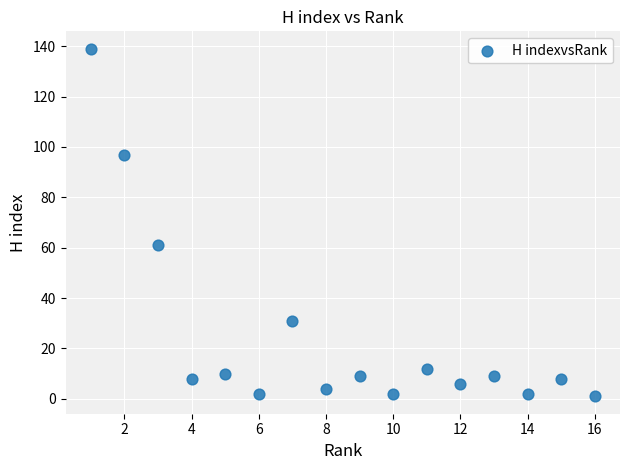

What is the range of X values (max minus min)?

15